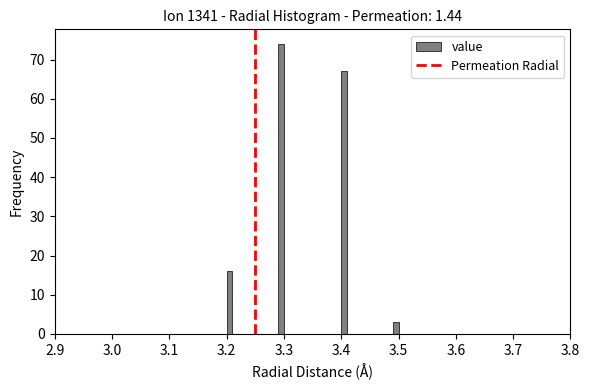

Read against the x-axis, roughly where is the centre of the tallest bar?

3.30